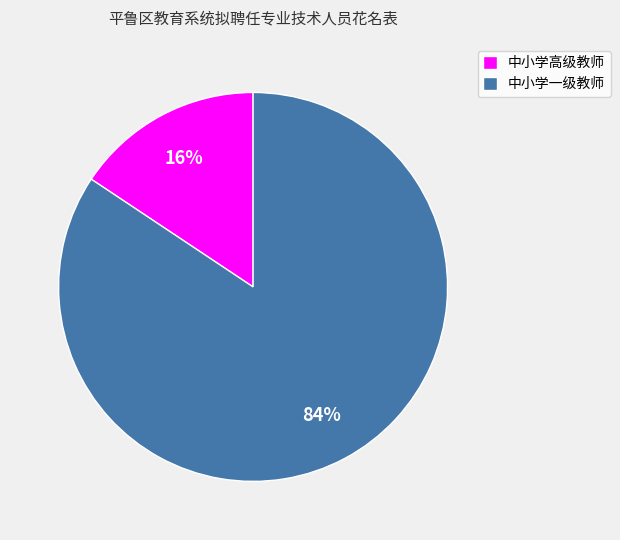

Does 中小学高级教师 account for over 50% of the chart?

No